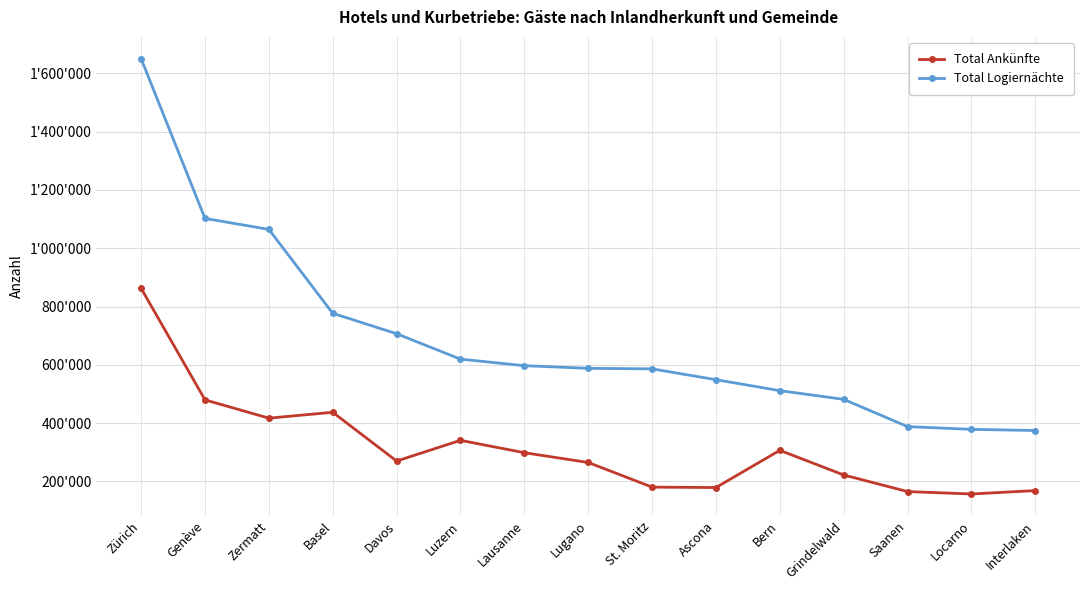

What is the lowest value of the Total Logiernächte series?

374682